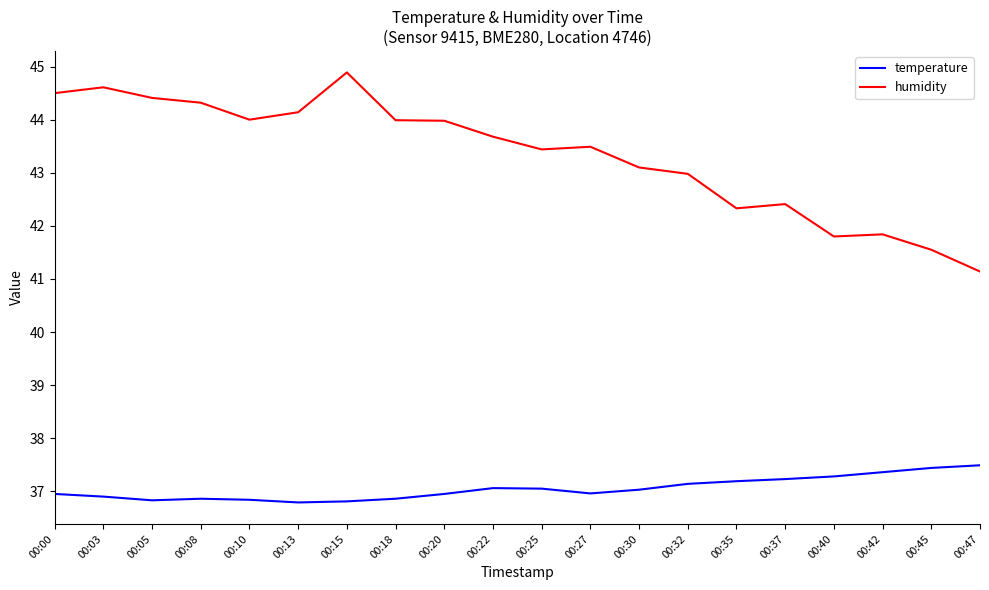

Which series has the largest range (max minus min)?

humidity